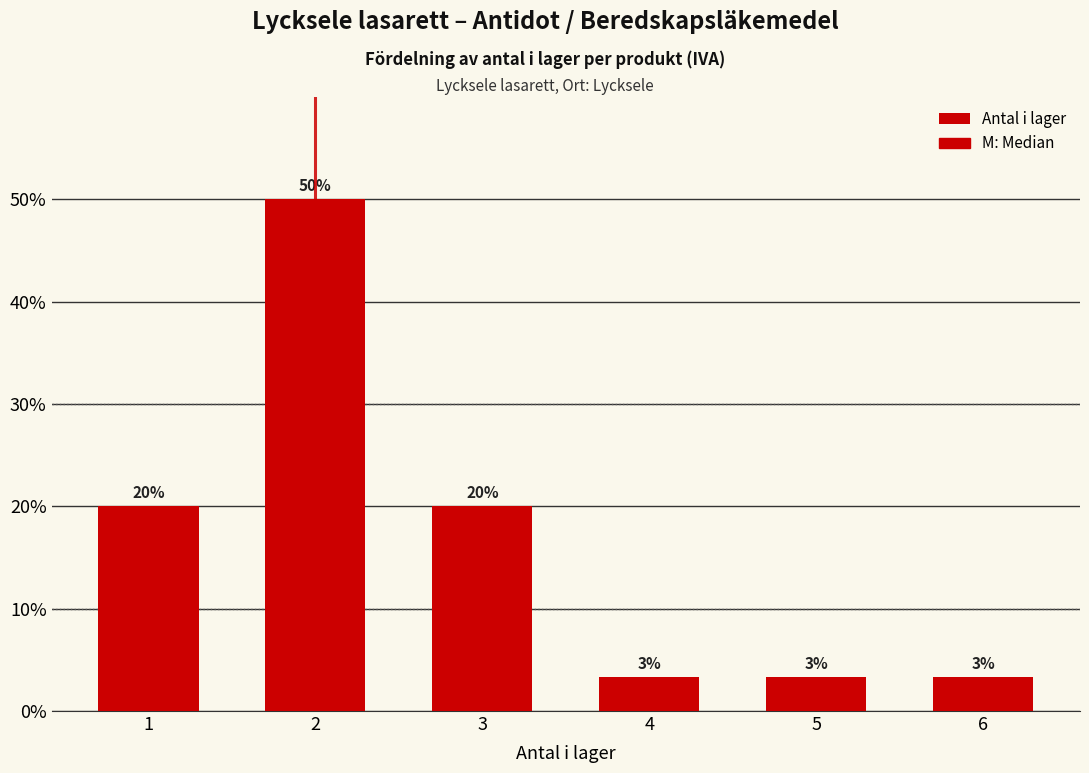

The chart shows a value of 20.0 at 3. True or false?

True